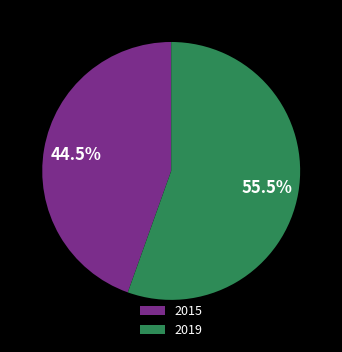

Does any single category account for the majority?

Yes